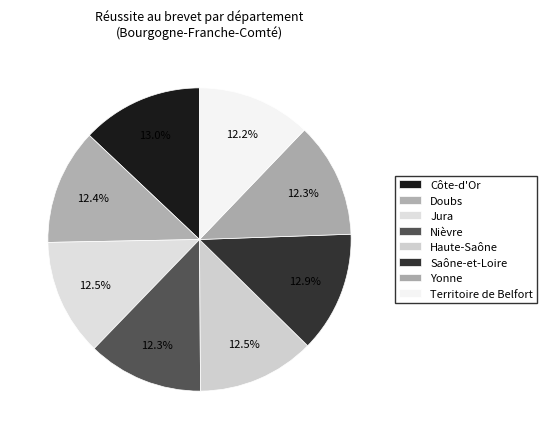

Which has a higher value, Jura or Yonne?

Jura